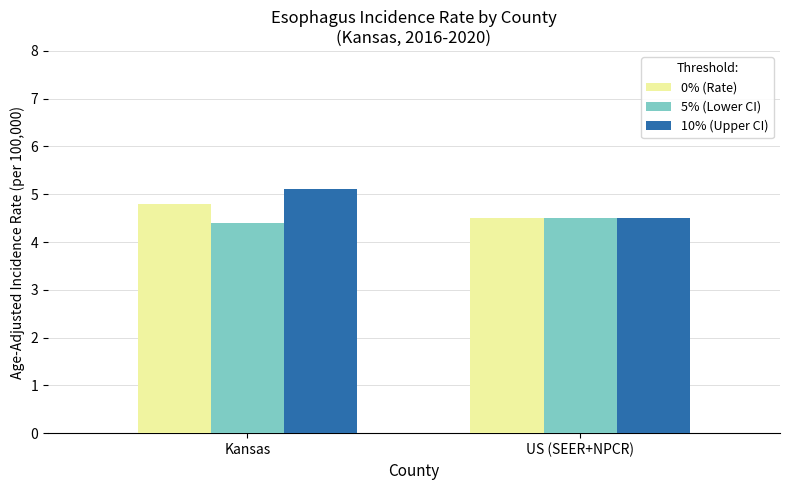

At how many categories does at least one series exceed 4?

2